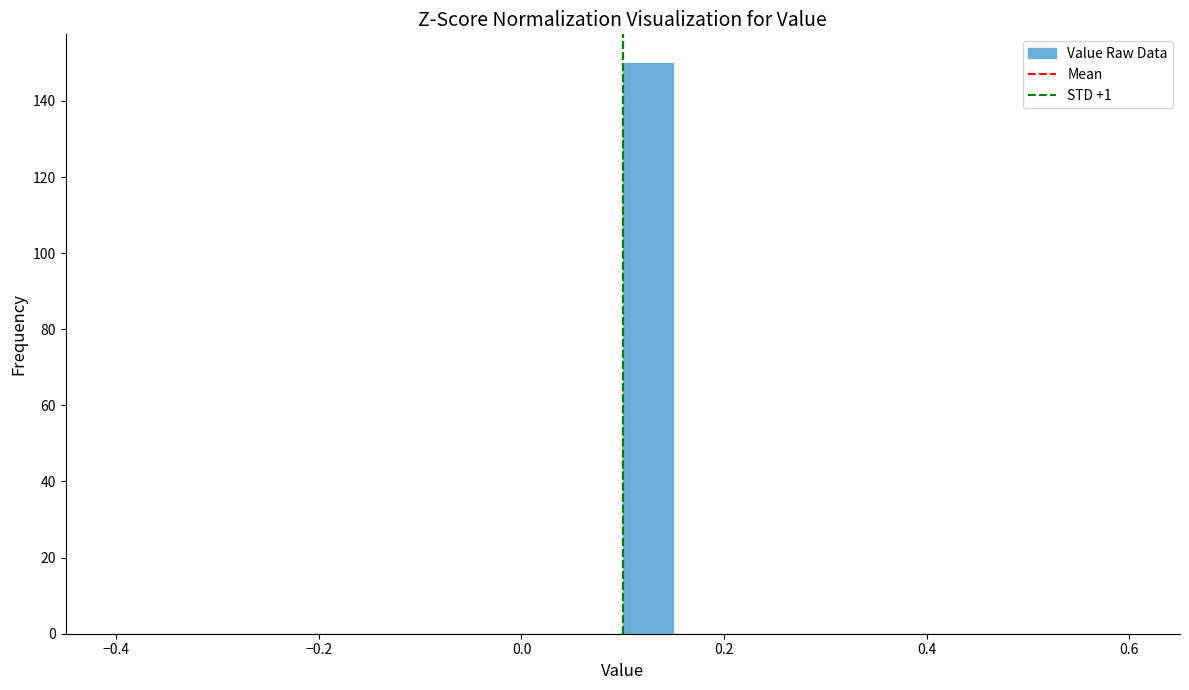

Read against the x-axis, roughly where is the centre of the tallest bar?

0.12